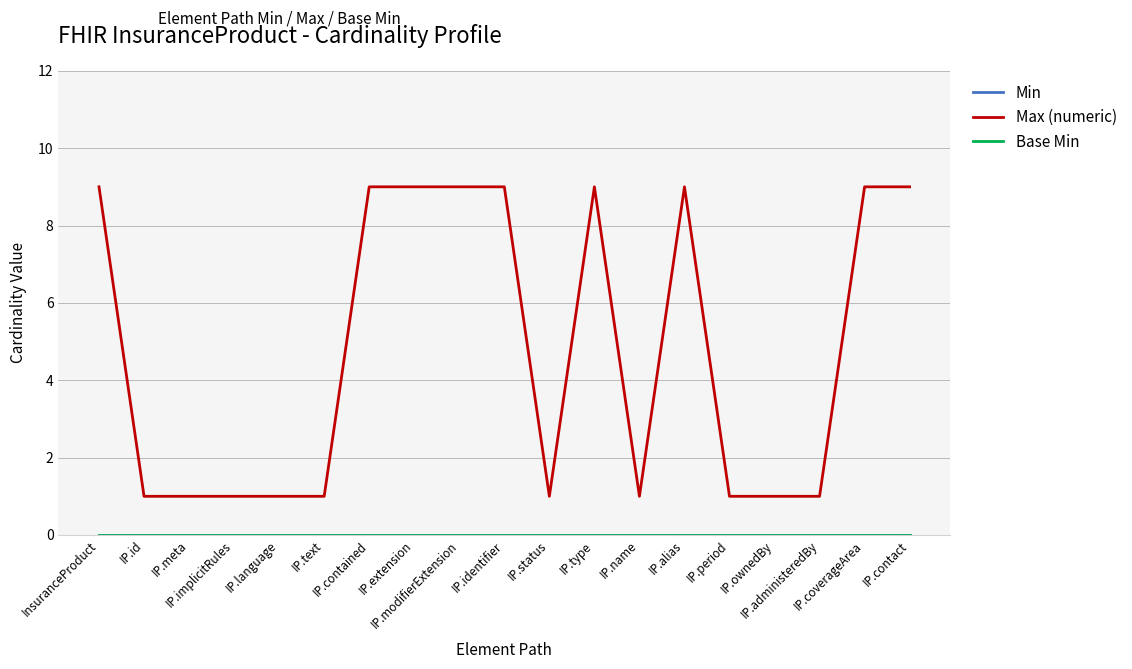

What is the value of the Max (numeric) point at the 7th from the left?

9